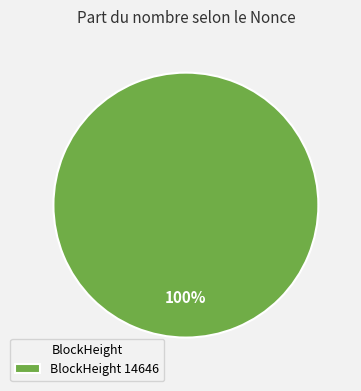

What percentage is the BlockHeight 14646 slice, to the nearest percent?

100%